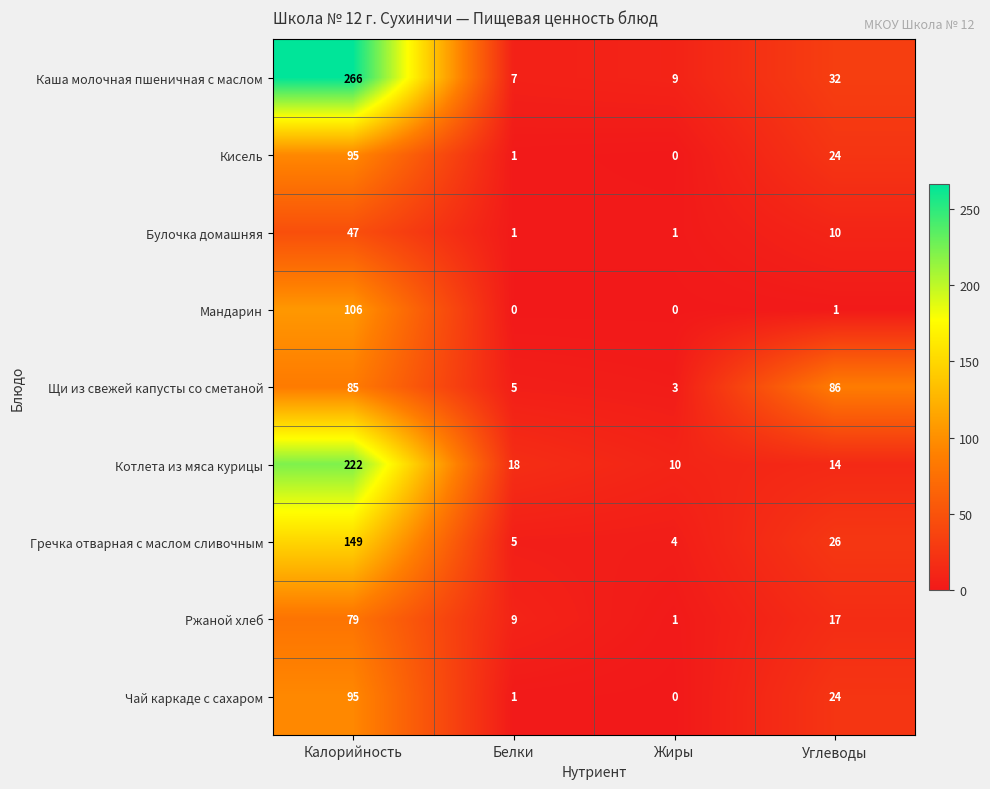

Is it true that Ржаной хлеб equals 1 at Жиры?

True